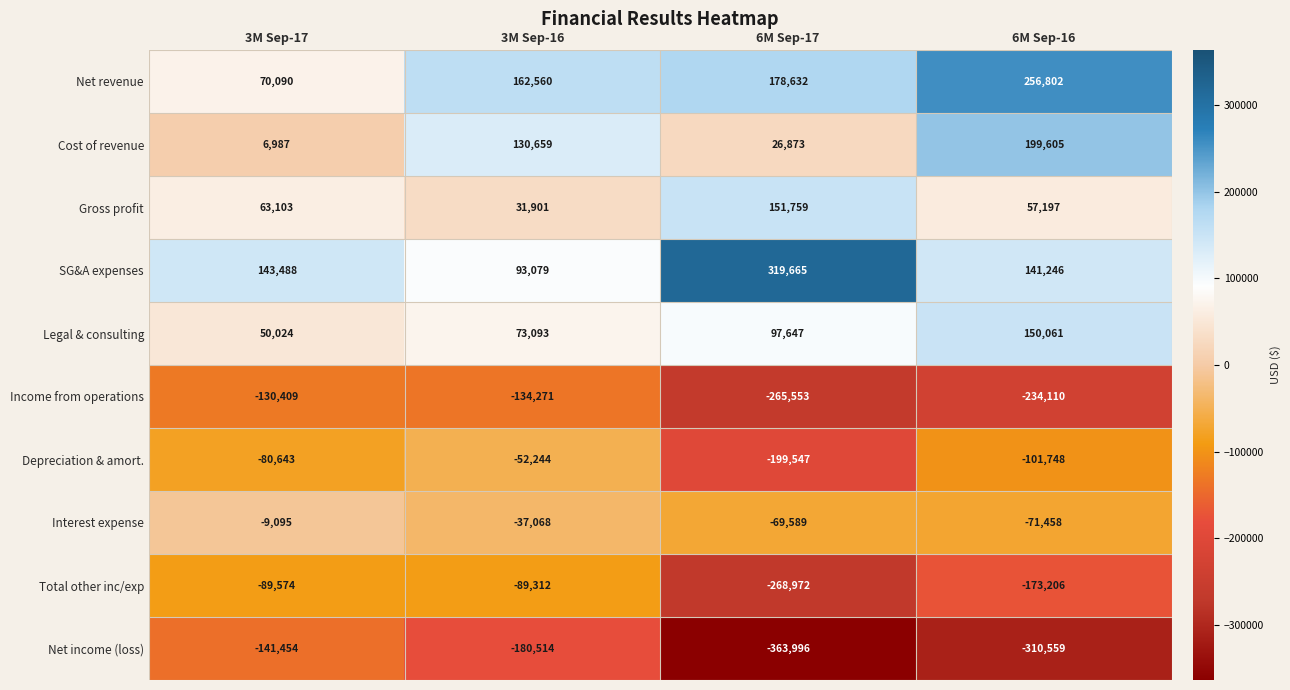

Which category has the highest value across all series?

6M Sep-17